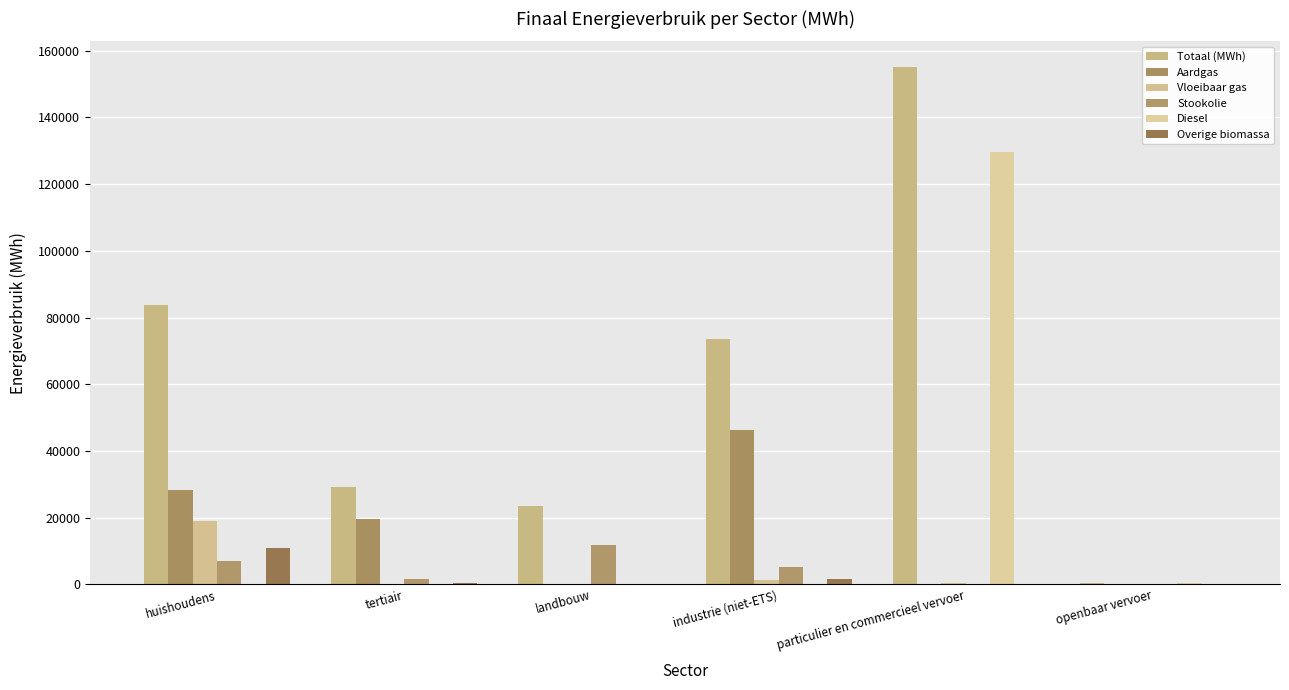

Which has a higher value, particulier en commercieel vervoer or tertiair?

particulier en commercieel vervoer